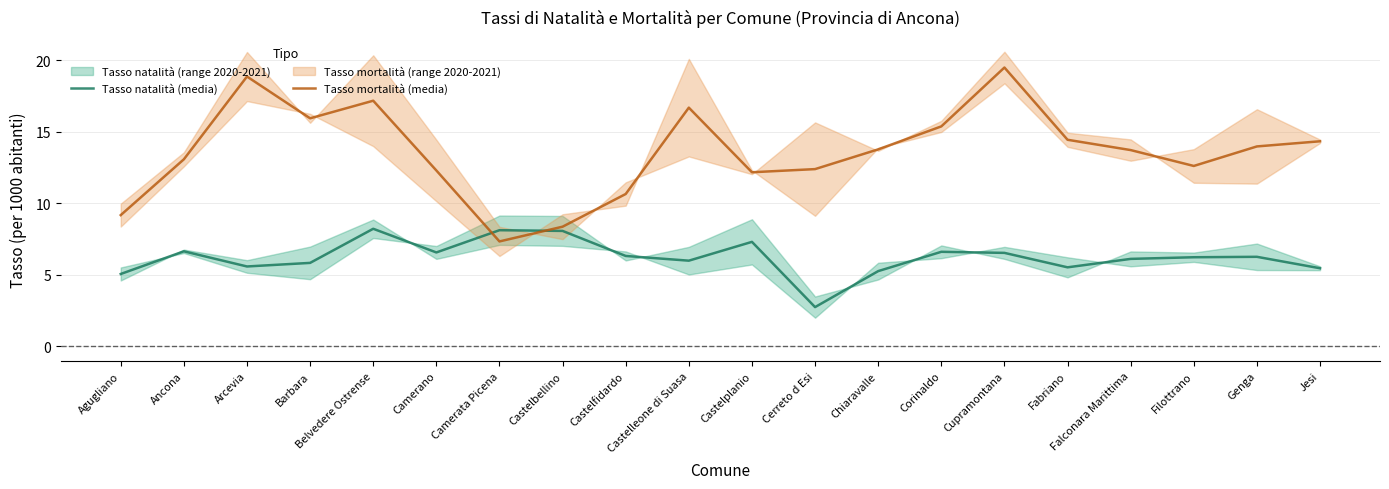

Read the Tasso natalità (media) value at Jesi.

5.5